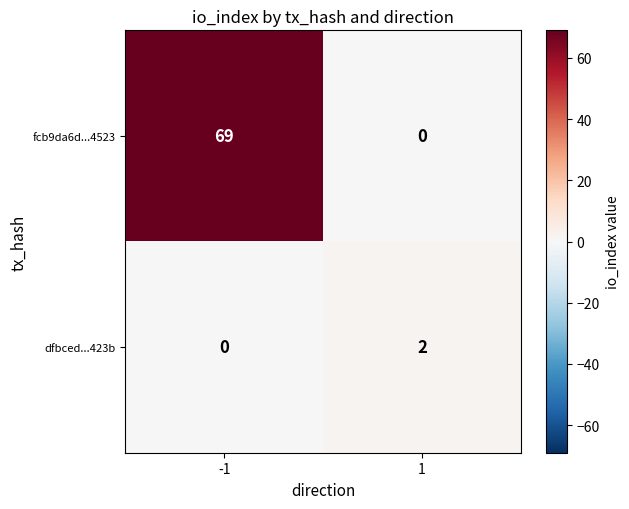

What is the total value across all series at -1?

69